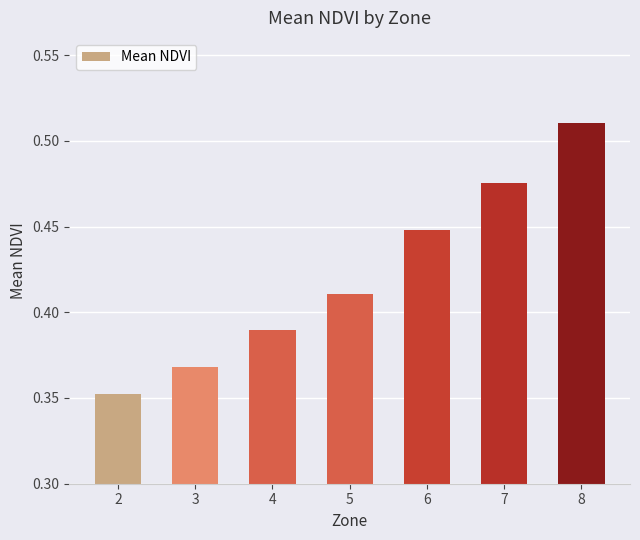

Count the values in the range 0 to 1.

7